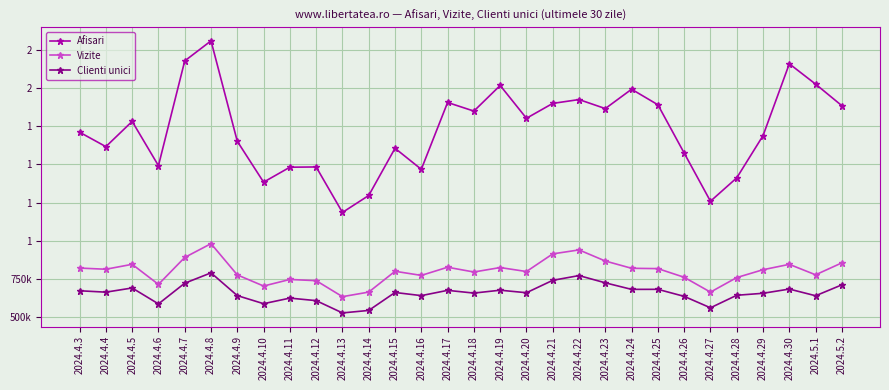

True or false: Afisari and Vizite intersect in this chart.

False